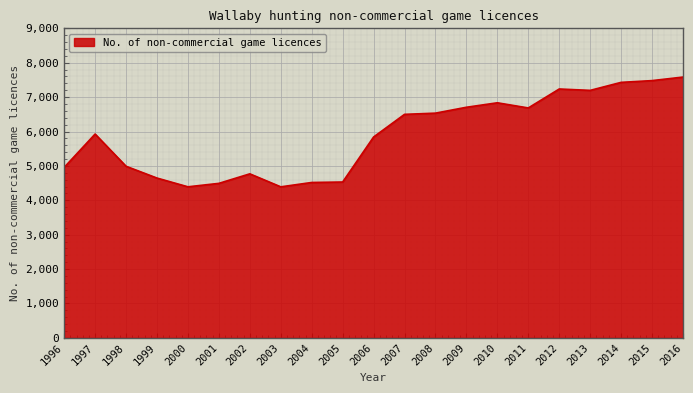

True or false: the data shows 4492 at 2001.

True